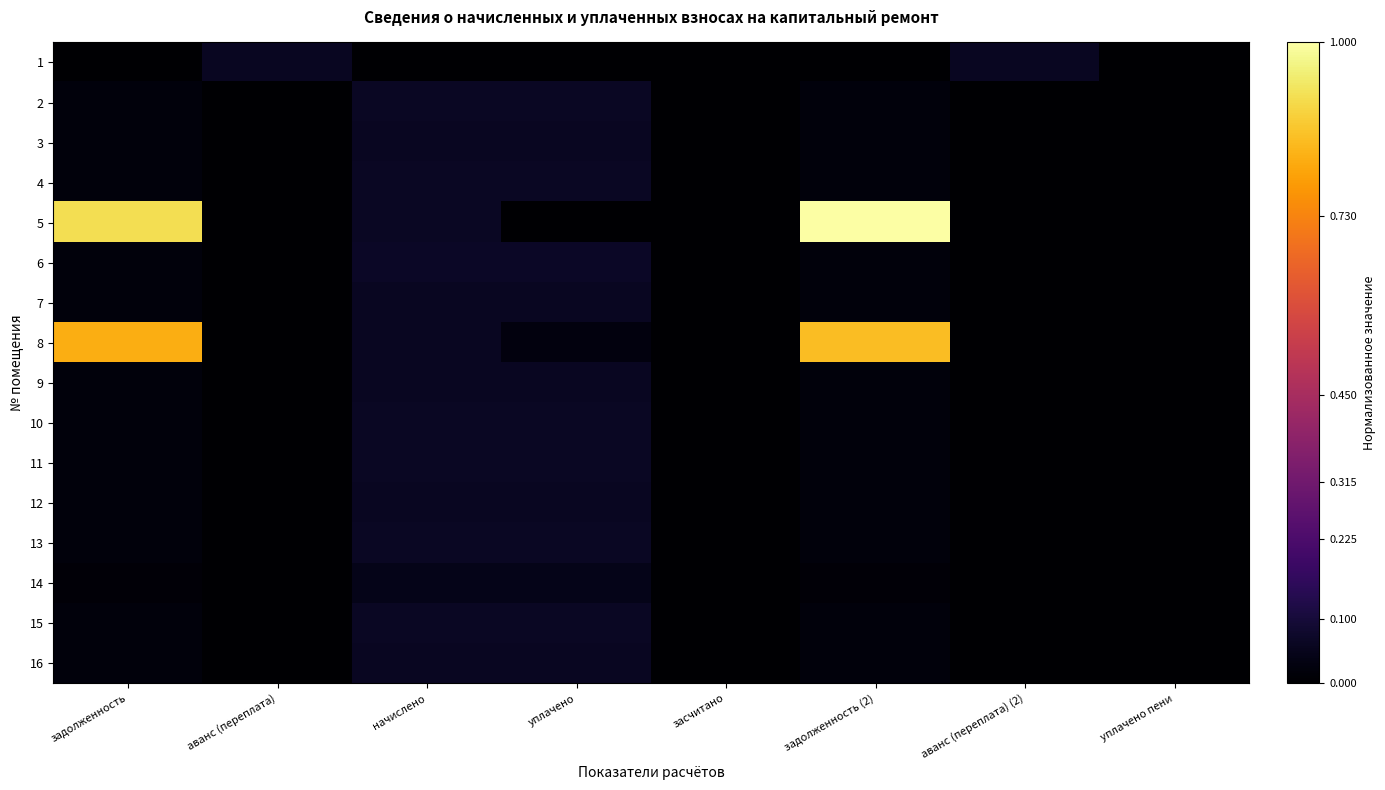

Reading left to right, extract all data points from this chart.

1: задолженность=0.0	аванс (переплата)=0.1	начислено=0.0	уплачено=0.0	засчитано=0.0	задолженность (2)=0.0	аванс (переплата) (2)=0.1	уплачено пени=0.0
2: задолженность=0.0	аванс (переплата)=0.0	начислено=0.1	уплачено=0.1	засчитано=0.0	задолженность (2)=0.0	аванс (переплата) (2)=0.0	уплачено пени=0.0
3: задолженность=0.0	аванс (переплата)=0.0	начислено=0.1	уплачено=0.1	засчитано=0.0	задолженность (2)=0.0	аванс (переплата) (2)=0.0	уплачено пени=0.0
4: задолженность=0.0	аванс (переплата)=0.0	начислено=0.1	уплачено=0.1	засчитано=0.0	задолженность (2)=0.0	аванс (переплата) (2)=0.0	уплачено пени=0.0
5: задолженность=0.9	аванс (переплата)=0.0	начислено=0.1	уплачено=0.0	засчитано=0.0	задолженность (2)=1.0	аванс (переплата) (2)=0.0	уплачено пени=0.0
6: задолженность=0.0	аванс (переплата)=0.0	начислено=0.1	уплачено=0.1	засчитано=0.0	задолженность (2)=0.0	аванс (переплата) (2)=0.0	уплачено пени=0.0
7: задолженность=0.0	аванс (переплата)=0.0	начислено=0.1	уплачено=0.1	засчитано=0.0	задолженность (2)=0.0	аванс (переплата) (2)=0.0	уплачено пени=0.0
8: задолженность=0.8	аванс (переплата)=0.0	начислено=0.1	уплачено=0.0	засчитано=0.0	задолженность (2)=0.8	аванс (переплата) (2)=0.0	уплачено пени=0.0
9: задолженность=0.0	аванс (переплата)=0.0	начислено=0.1	уплачено=0.1	засчитано=0.0	задолженность (2)=0.0	аванс (переплата) (2)=0.0	уплачено пени=0.0
10: задолженность=0.0	аванс (переплата)=0.0	начислено=0.1	уплачено=0.1	засчитано=0.0	задолженность (2)=0.0	аванс (переплата) (2)=0.0	уплачено пени=0.0
11: задолженность=0.0	аванс (переплата)=0.0	начислено=0.1	уплачено=0.1	засчитано=0.0	задолженность (2)=0.0	аванс (переплата) (2)=0.0	уплачено пени=0.0
12: задолженность=0.0	аванс (переплата)=0.0	начислено=0.1	уплачено=0.1	засчитано=0.0	задолженность (2)=0.0	аванс (переплата) (2)=0.0	уплачено пени=0.0
13: задолженность=0.0	аванс (переплата)=0.0	начислено=0.1	уплачено=0.1	засчитано=0.0	задолженность (2)=0.0	аванс (переплата) (2)=0.0	уплачено пени=0.0
14: задолженность=0.0	аванс (переплата)=0.0	начислено=0.0	уплачено=0.0	засчитано=0.0	задолженность (2)=0.0	аванс (переплата) (2)=0.0	уплачено пени=0.0
15: задолженность=0.0	аванс (переплата)=0.0	начислено=0.1	уплачено=0.1	засчитано=0.0	задолженность (2)=0.0	аванс (переплата) (2)=0.0	уплачено пени=0.0
16: задолженность=0.0	аванс (переплата)=0.0	начислено=0.1	уплачено=0.1	засчитано=0.0	задолженность (2)=0.0	аванс (переплата) (2)=0.0	уплачено пени=0.0